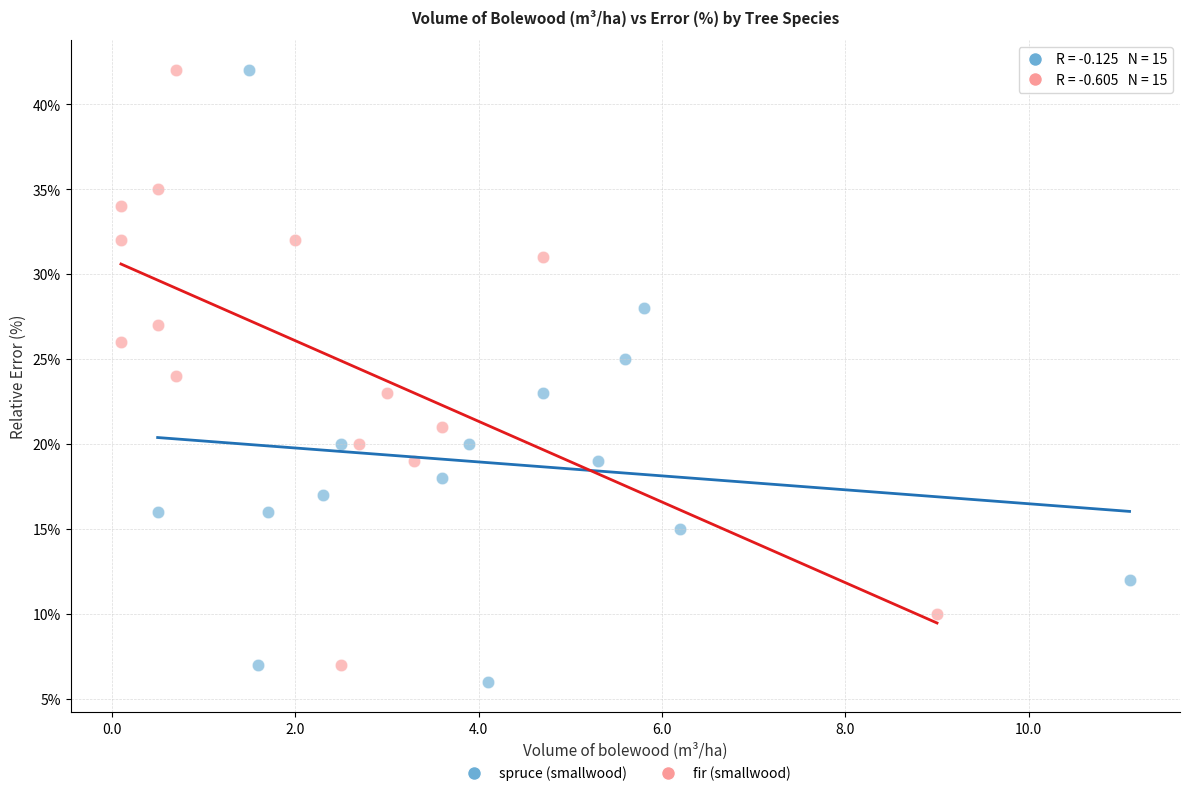

Which series has the widest spread of Y values?

spruce (smallwood)